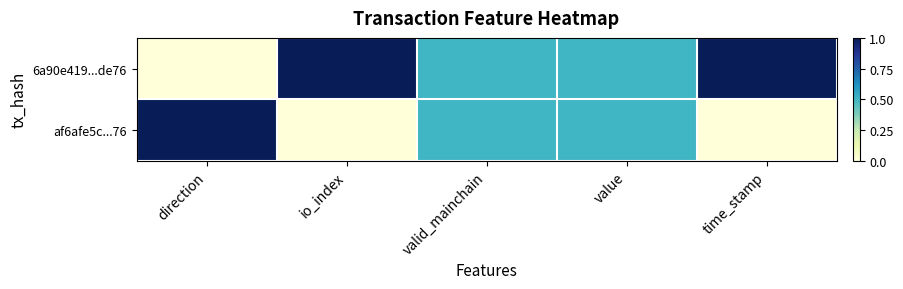

List the series in order of their peak value, highest first.

6a90e419...de76, af6afe5c...76